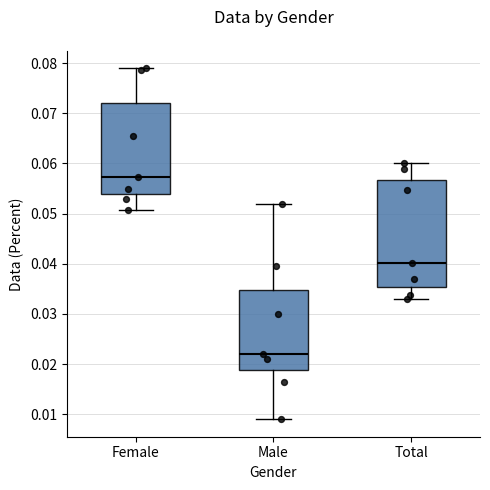

Which box is the tallest, from its lower edge to its upper edge?

Total